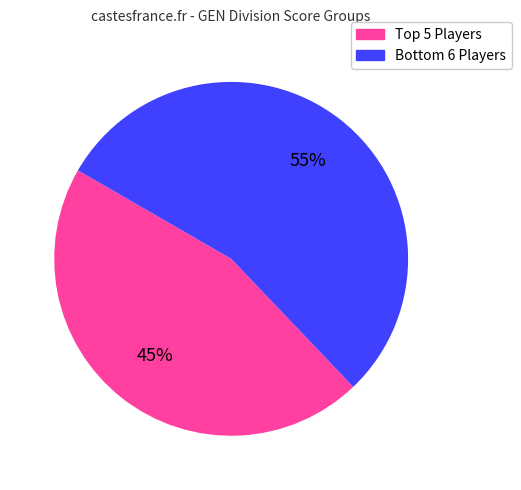

Is there a majority slice in this chart?

Yes